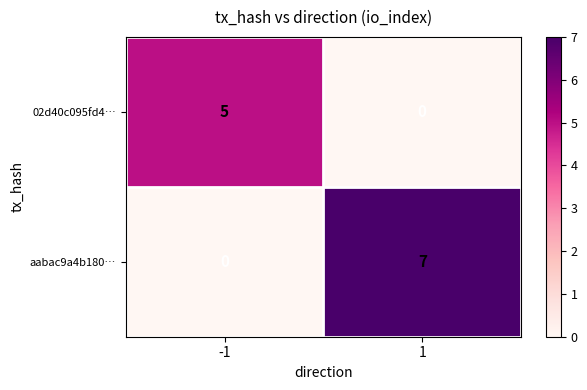

Reading left to right, what are all the values shown in this chart?

02d40c095fd4…: -1=5	1=0
aabac9a4b180…: -1=0	1=7